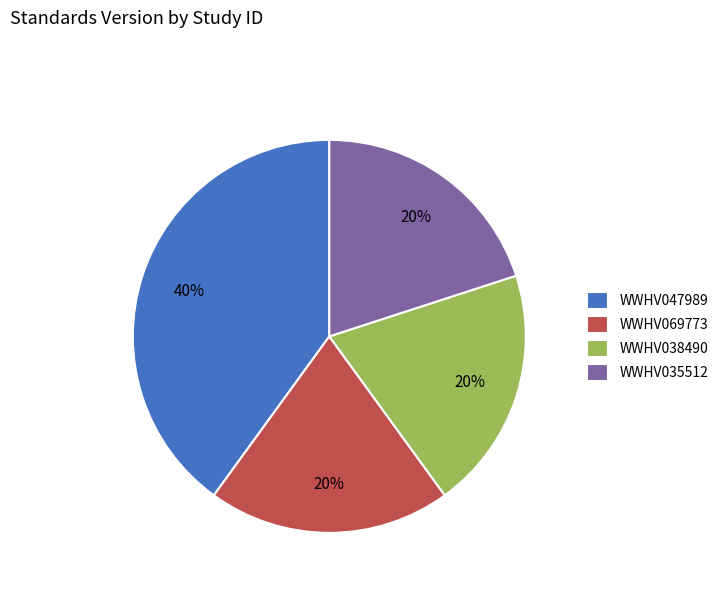

What is the ratio of the value at WWHV038490 to the value at WWHV069773?

1.0